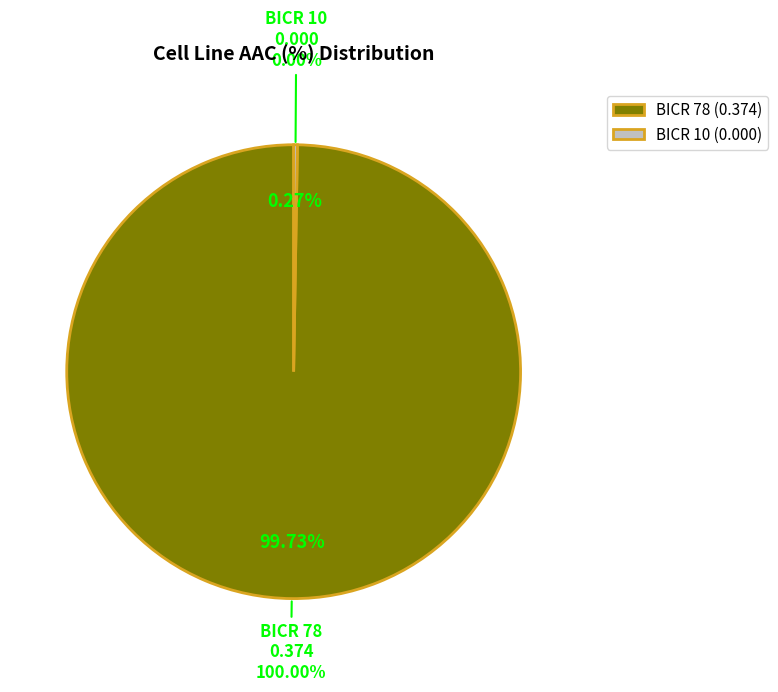

To the nearest percent, what is the average slice percentage?

50%